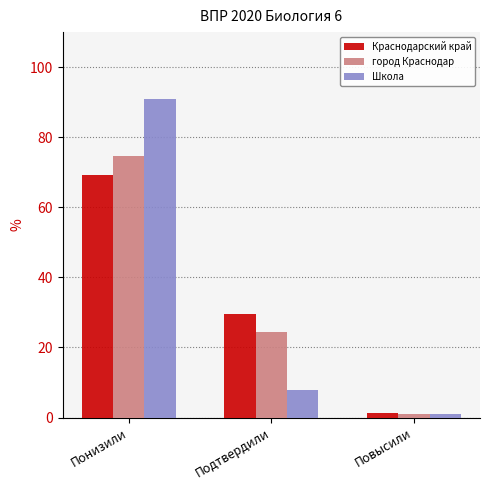

What are all the series names shown in the legend?

Краснодарский край, город Краснодар, Школа